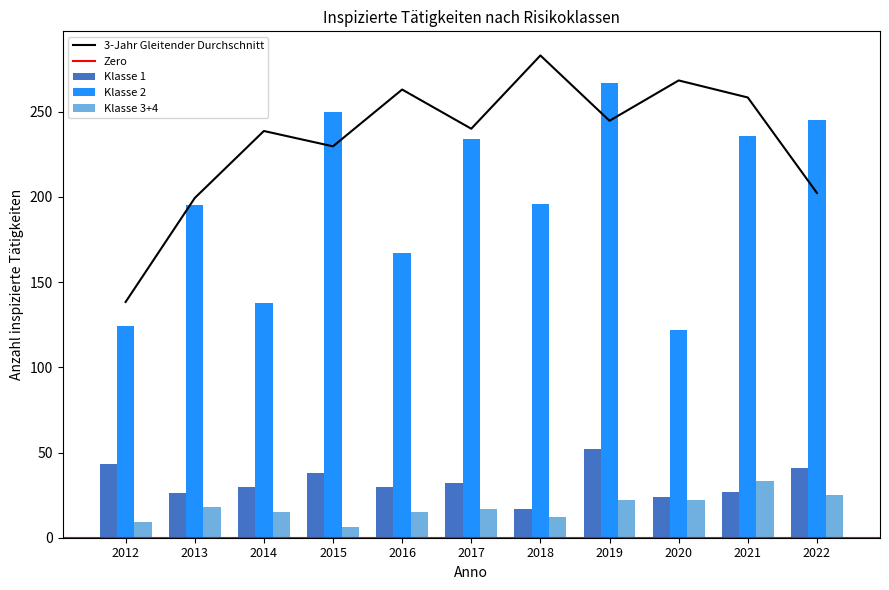

Between 2016 and 2020, which is larger?

2016